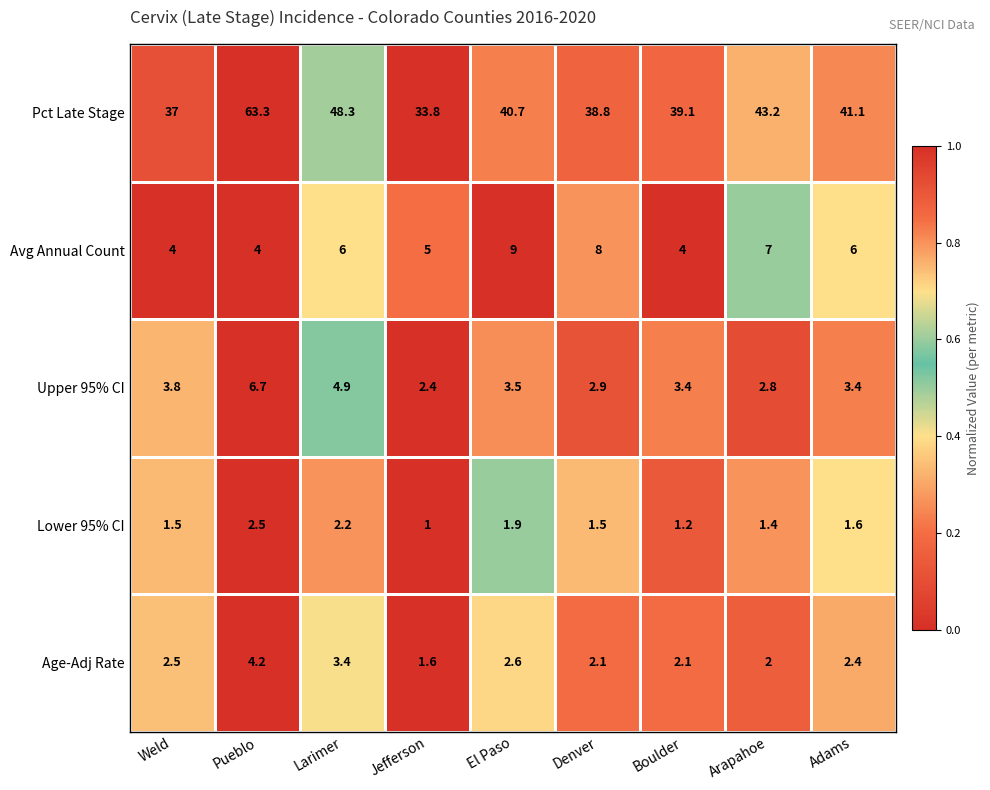

Which series has the largest total across all categories?

Pct Late Stage